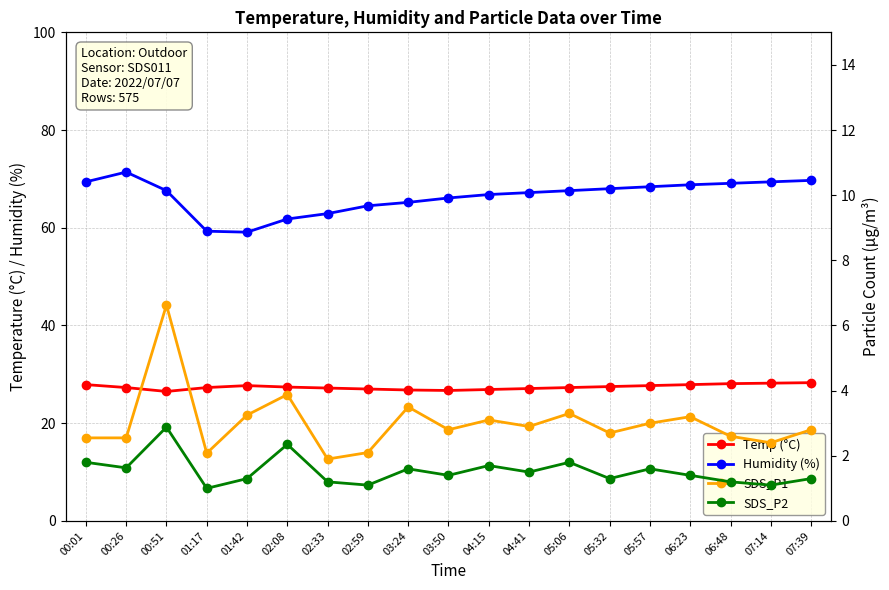

What is the value of the Humidity (%) point at the 19th from the left?

69.7